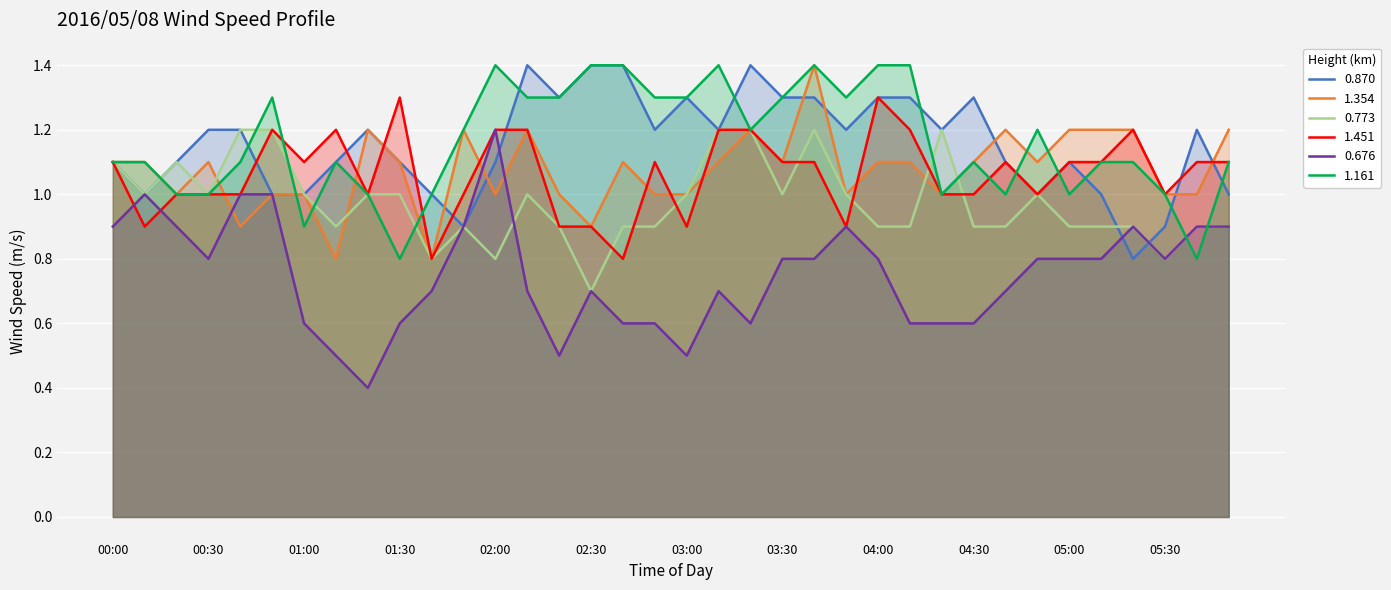

What are all the series names shown in the legend?

0.870, 1.354, 0.773, 1.451, 0.676, 1.161